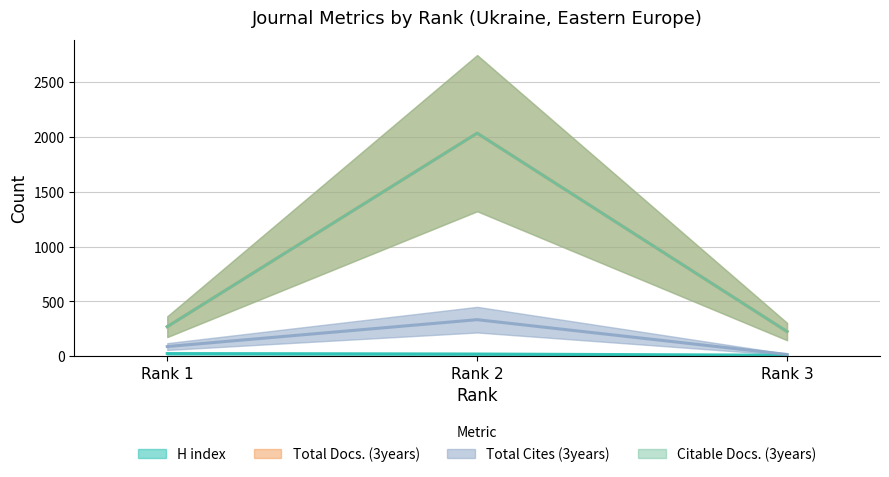

Does the chart display data point markers on the line(s)?

No